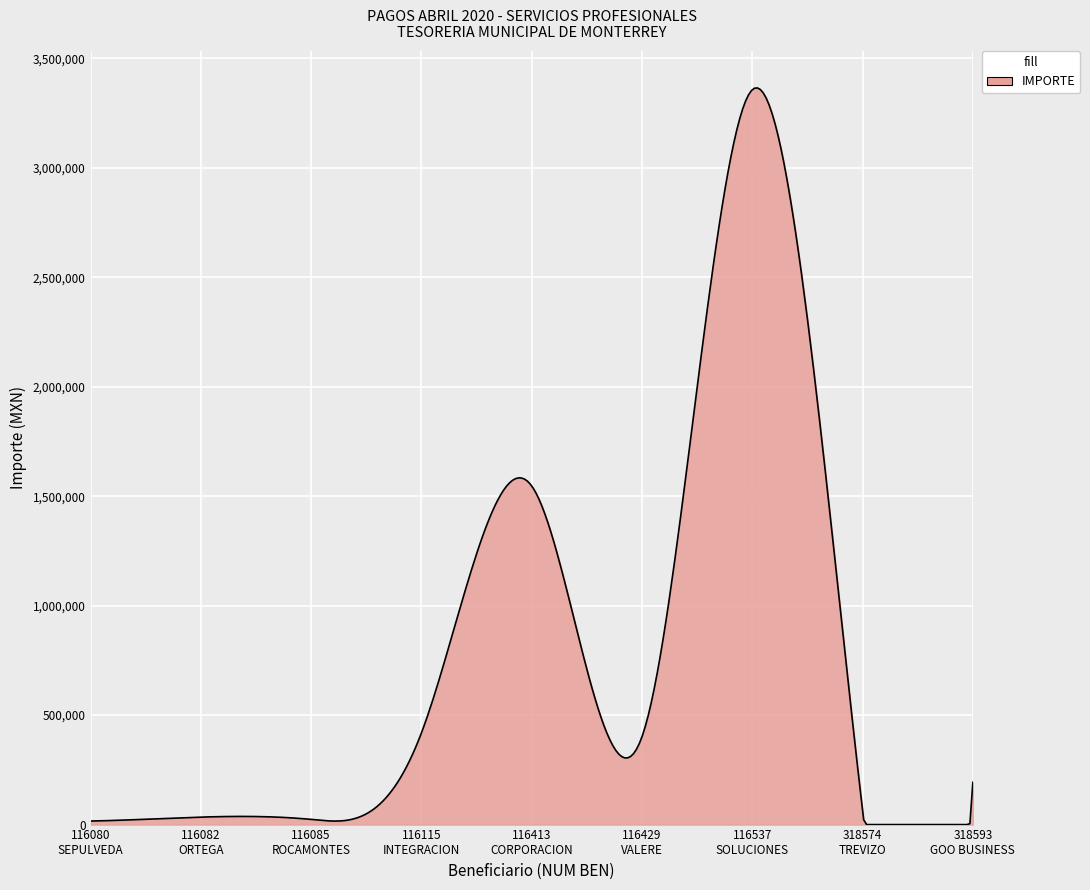

What is the maximum value shown in the chart?

3364645.9